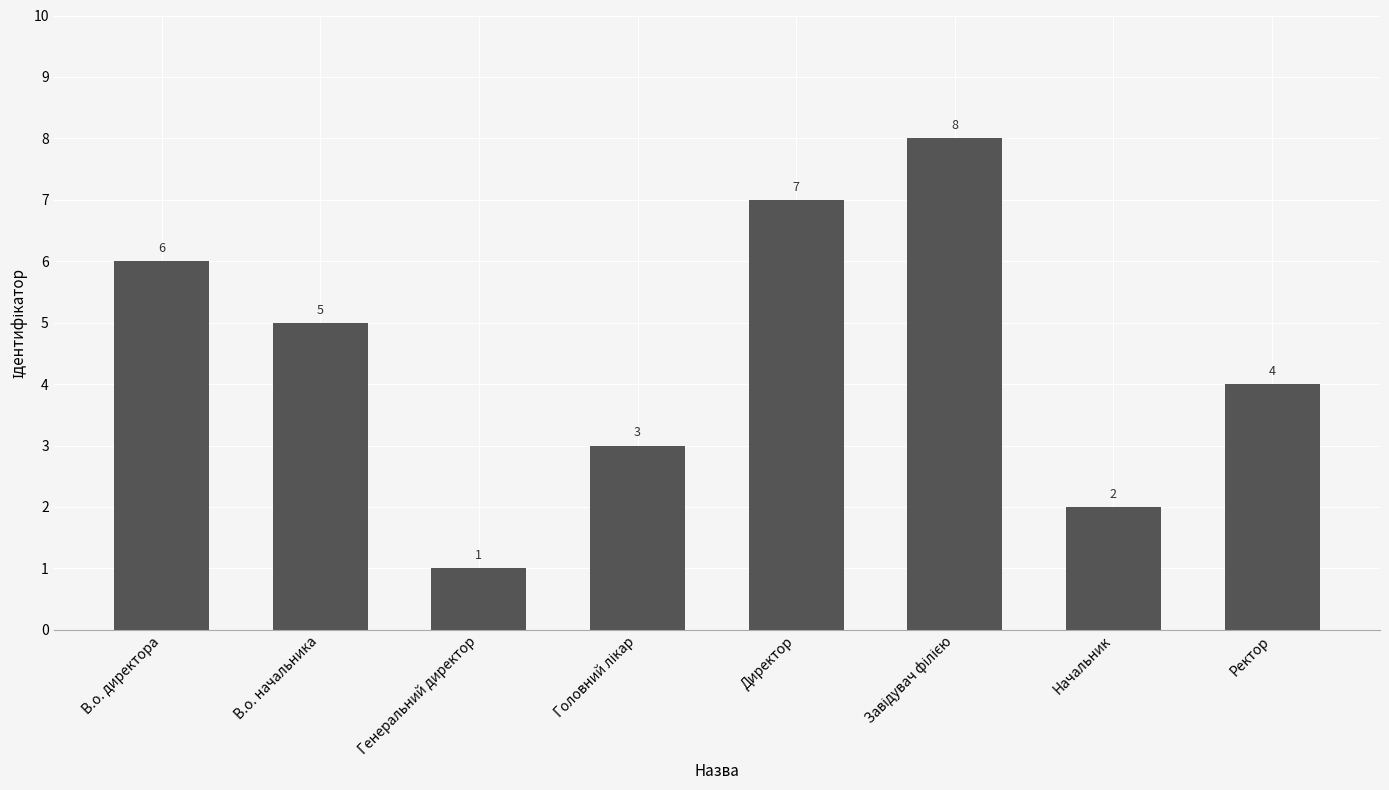

What value does the data have at В.о. начальника?

5